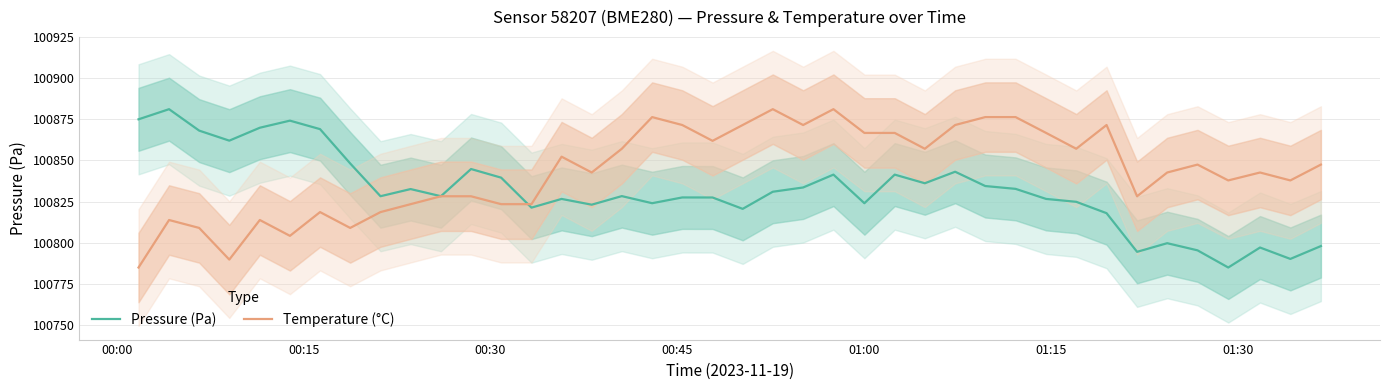

What is the highest value of the Pressure (Pa) series?

100881.2